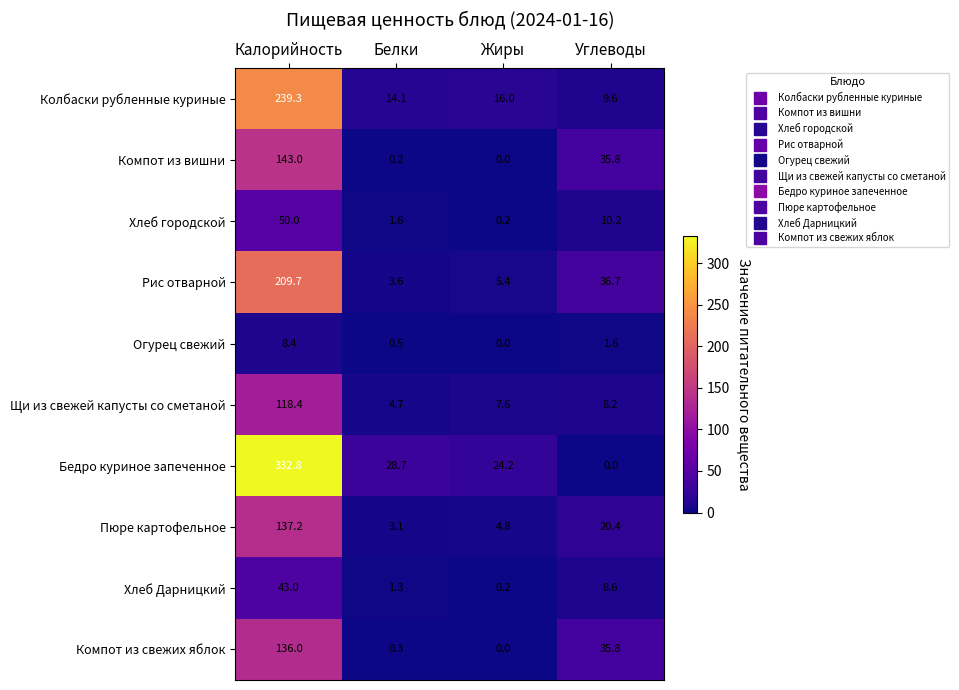

Rank the series by their maximum value, from lowest to highest.

Огурец свежий, Хлеб Дарницкий, Хлеб городской, Щи из свежей капусты со сметаной, Компот из свежих яблок, Пюре картофельное, Компот из вишни, Рис отварной, Колбаски рубленные куриные, Бедро куриное запеченное